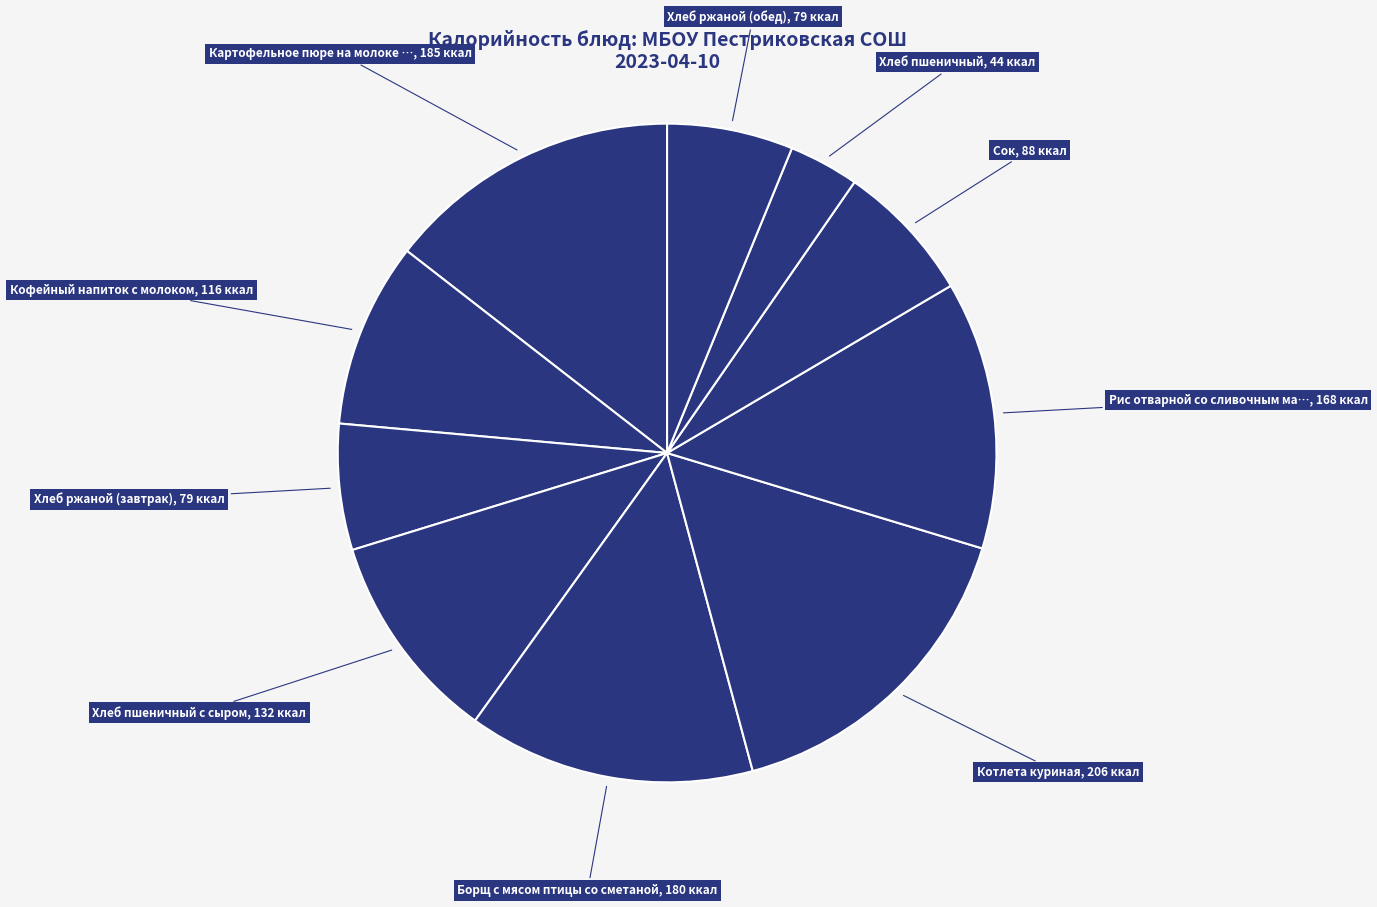

How many segments does this pie chart have?

10